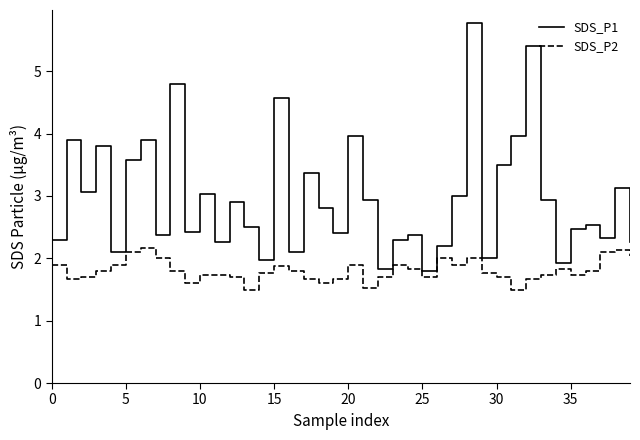

What is the highest value of the SDS_P2 series?

2.2